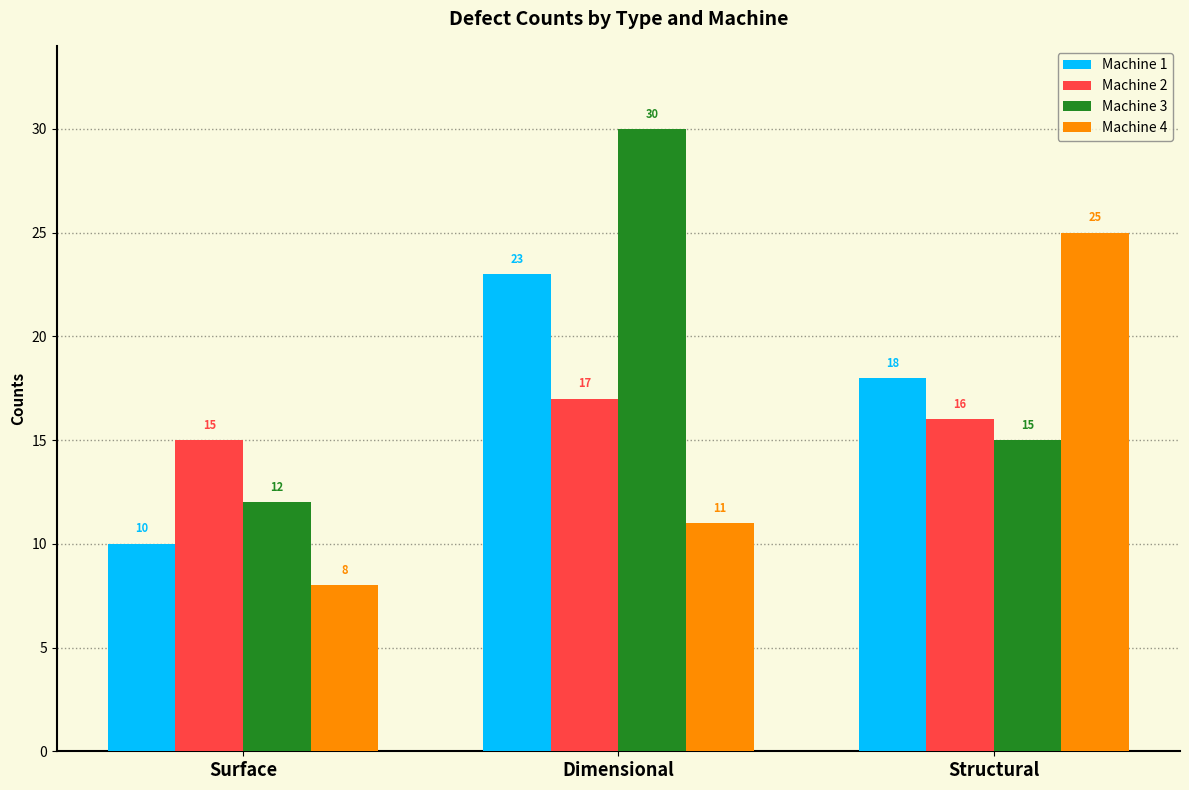

Reading left to right, list all the values displayed in this chart.

Machine 1: 10	23	18
Machine 2: 15	17	16
Machine 3: 12	30	15
Machine 4: 8	11	25